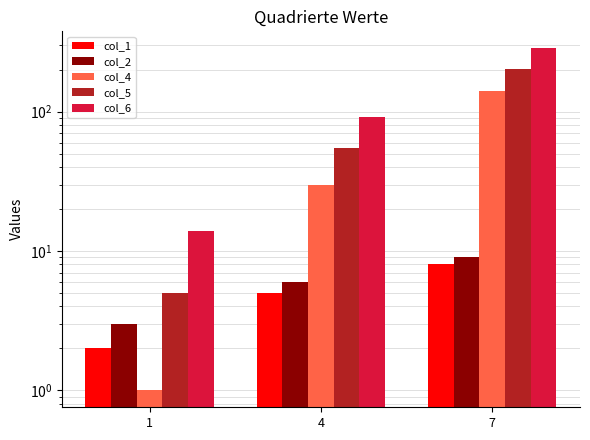

Reading right to left, list all the values displayed in this chart.

col_1: 7=8	4=5	1=2
col_2: 7=9	4=6	1=3
col_4: 7=140	4=30	1=1
col_5: 7=204	4=55	1=5
col_6: 7=285	4=91	1=14